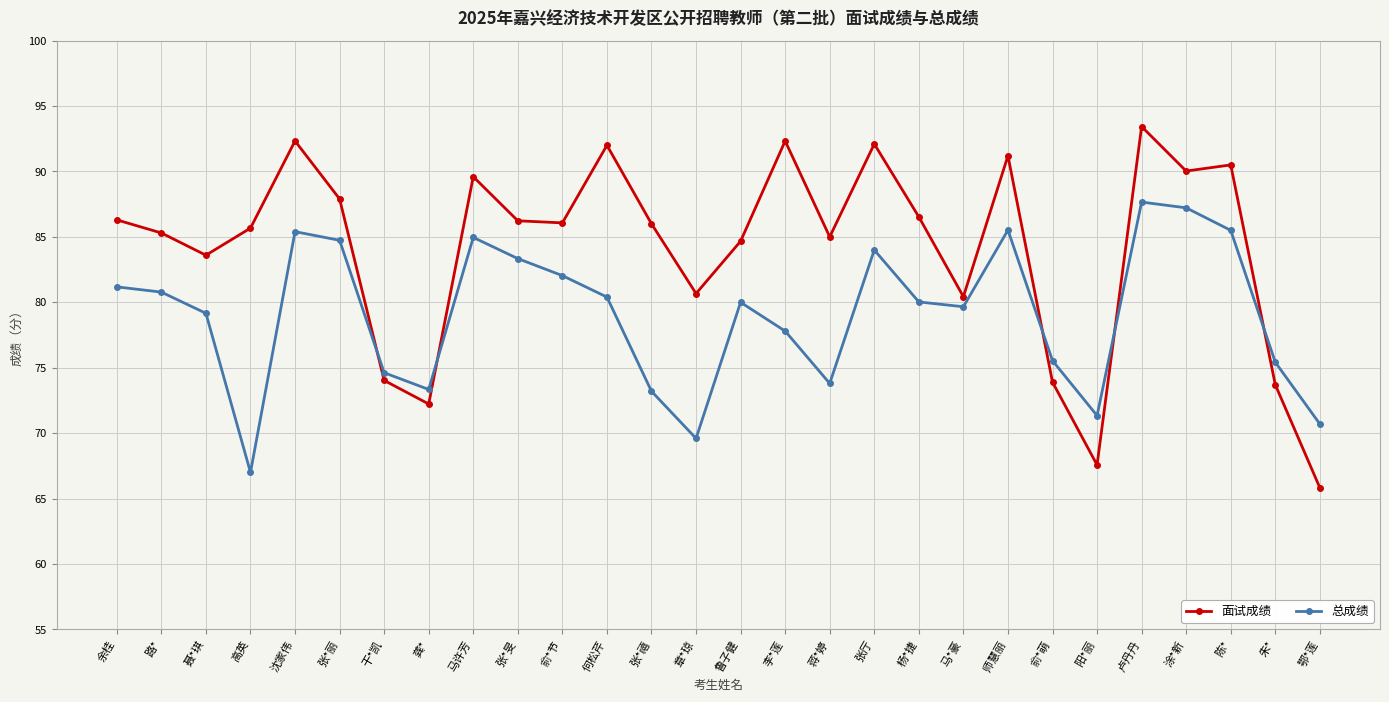

The value of 面试成绩 at 李*莲 is 120.7. True or false?

False